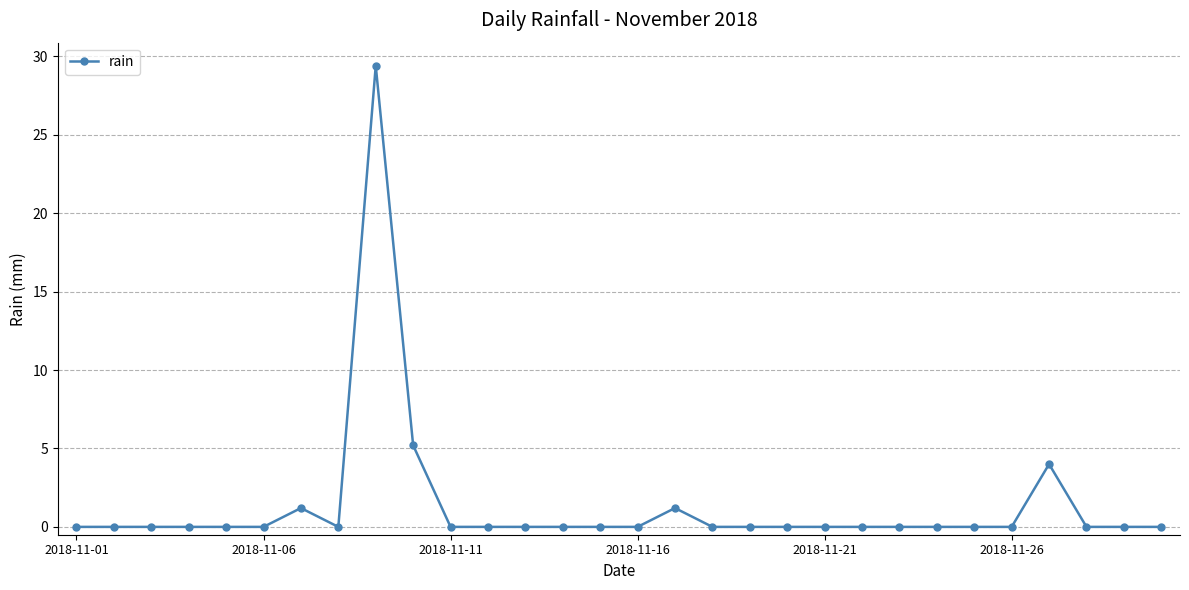

True or false: there are more than 1 points higher than both neighbors.

True